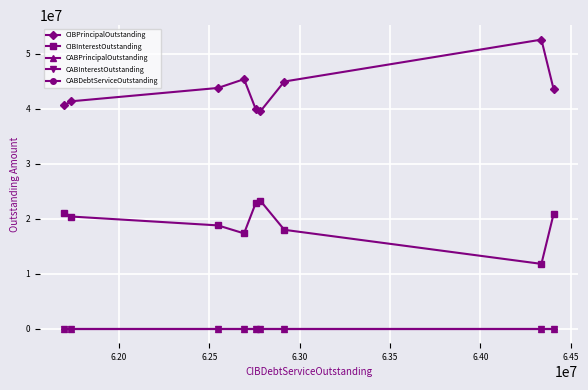

True or false: CIBPrincipalOutstanding has more than 1 interior local peaks.

True